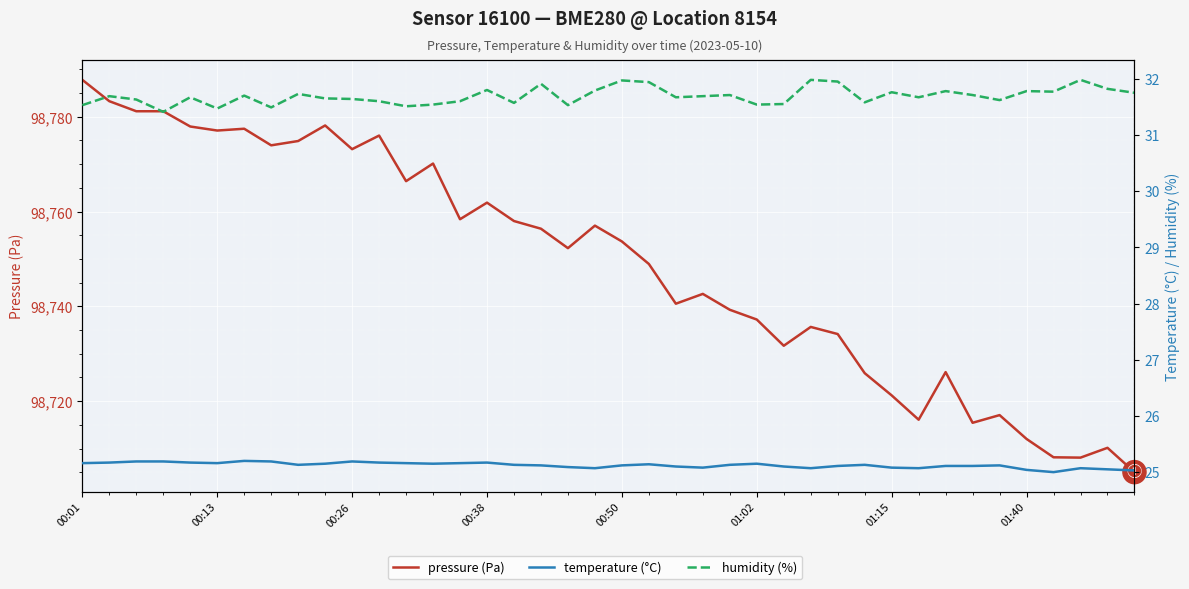

The value of pressure (Pa) at 21 is 165432.2. True or false?

False